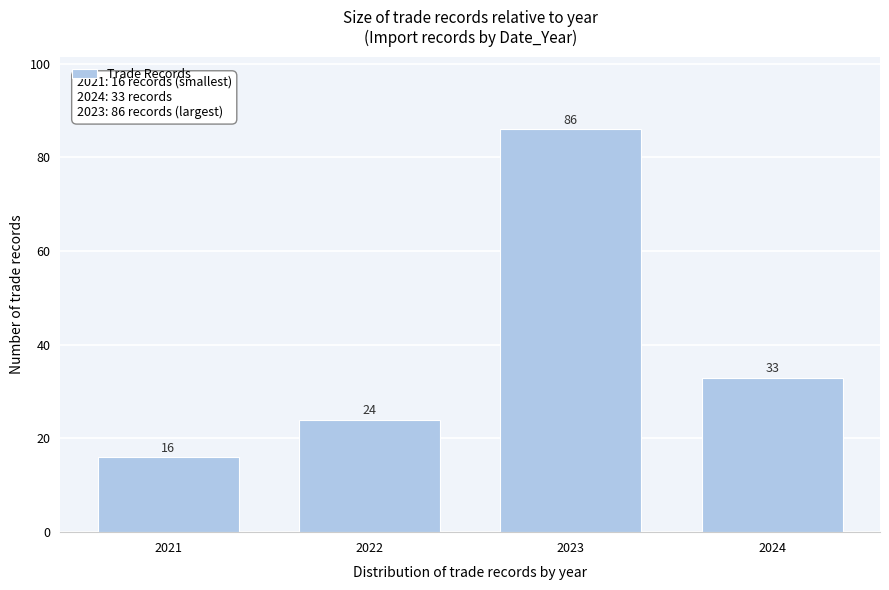

Reading right to left, what are all the values shown in this chart?

33	86	24	16